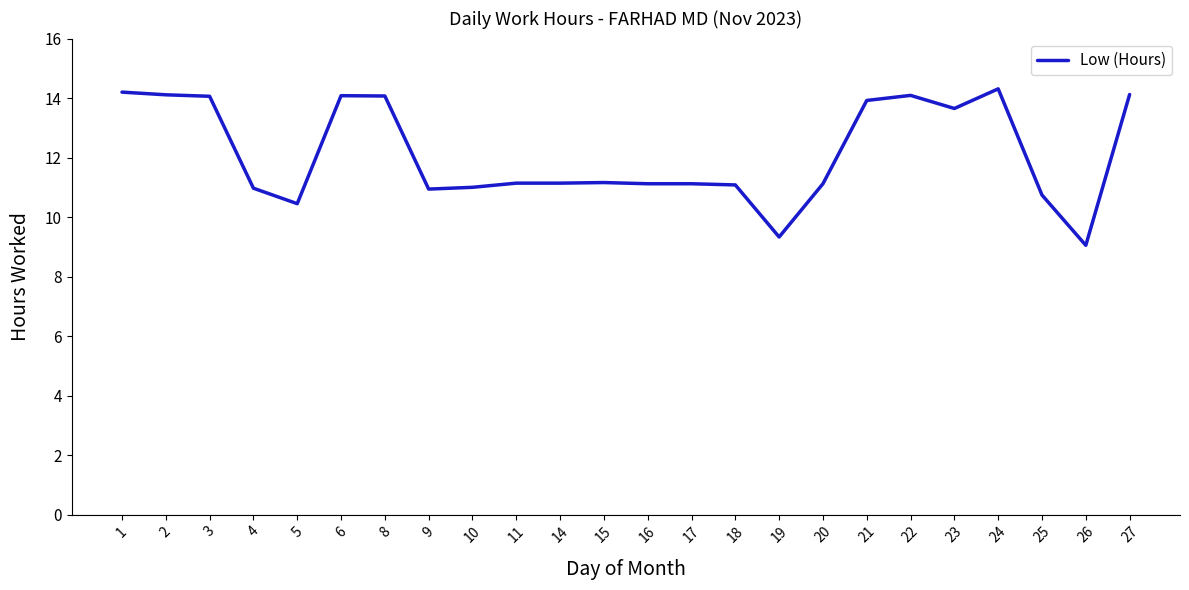

Between 6 and 15, which is larger?

6